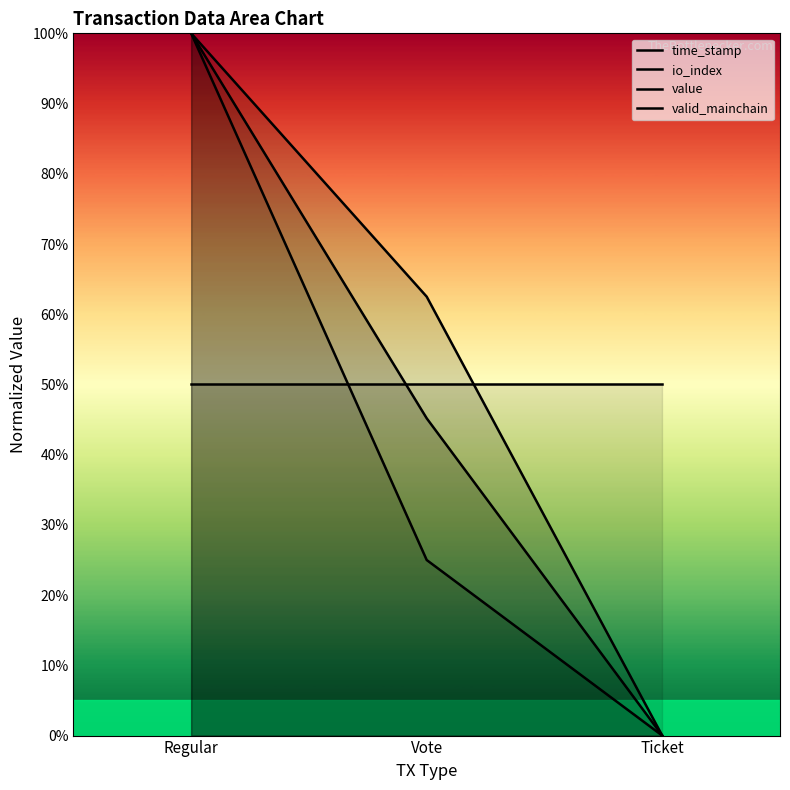

What is the total value across all series at Ticket?

50.0